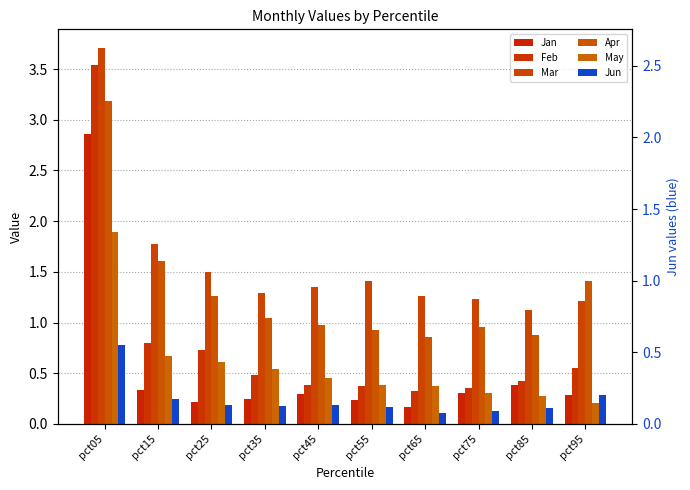

What is the difference between the maximum and minimum values in the Feb series?

3.2